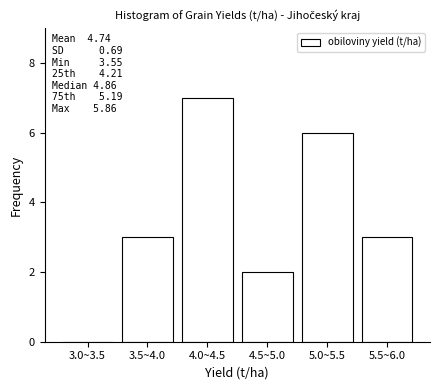

Reading left to right, extract all data points from this chart.

3.0~3.5=0	3.5~4.0=3	4.0~4.5=7	4.5~5.0=2	5.0~5.5=6	5.5~6.0=3